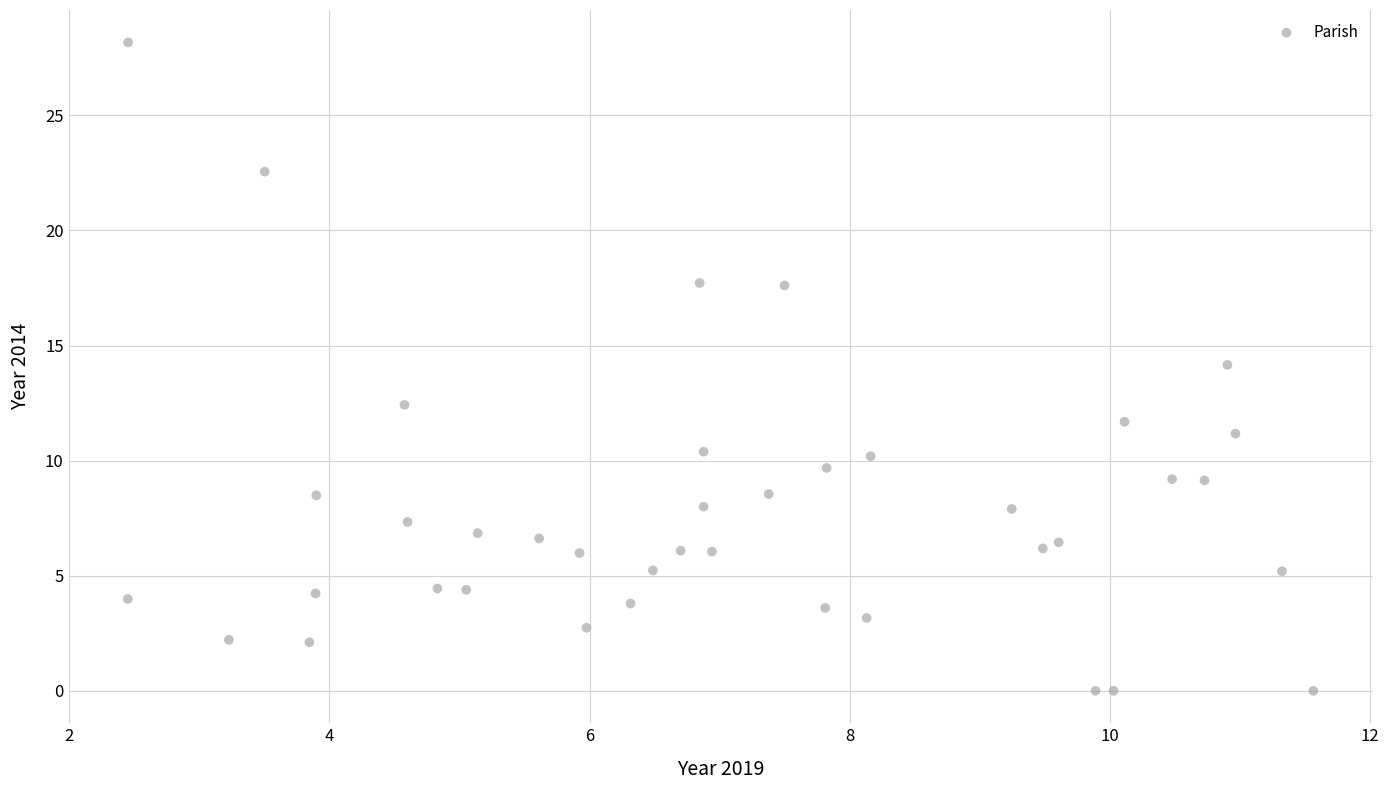

What is the range of X values (max minus min)?

9.1